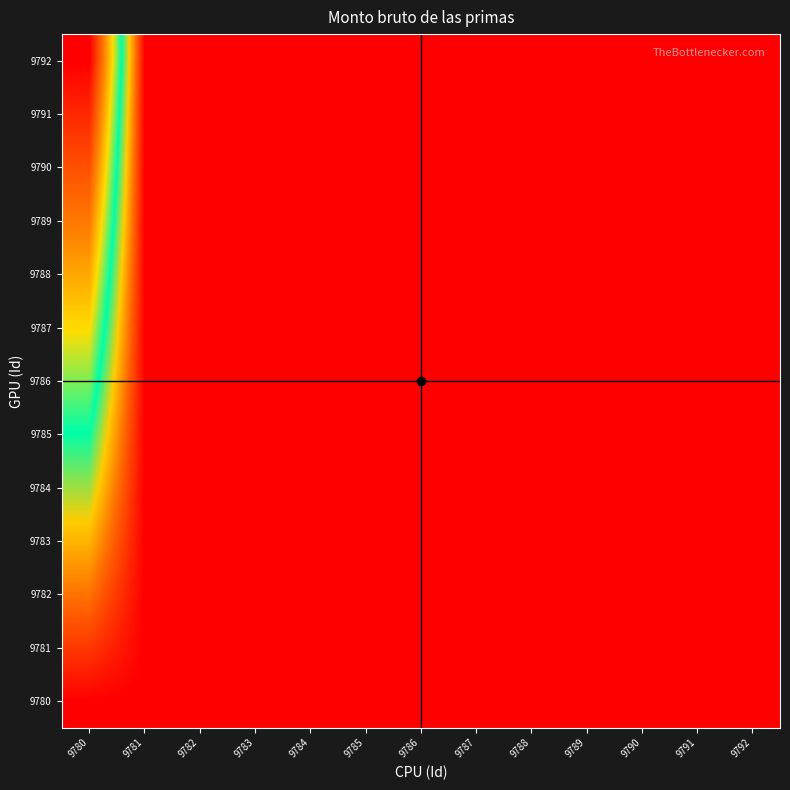

Which has a higher value, 9786 or 9790?

9786